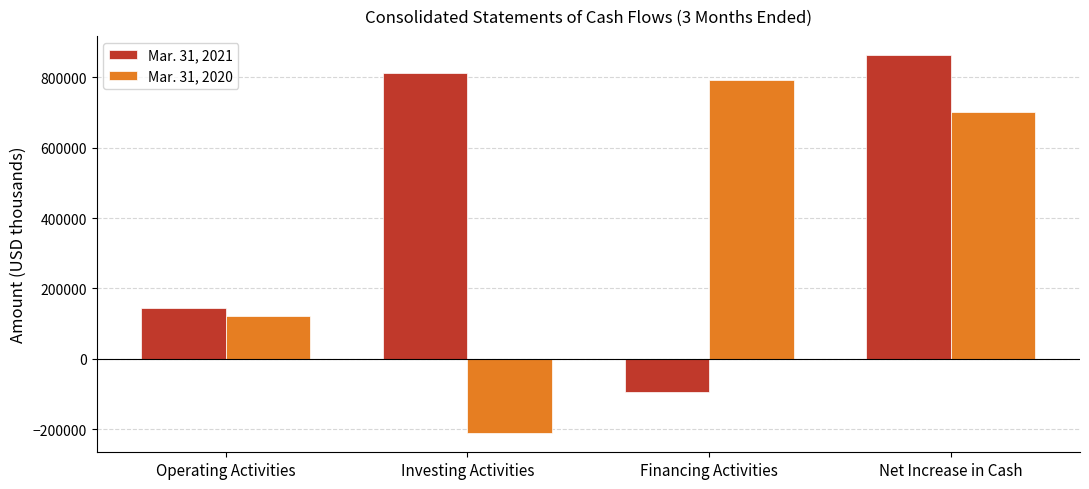

Which series has the widest spread of values?

Mar. 31, 2020